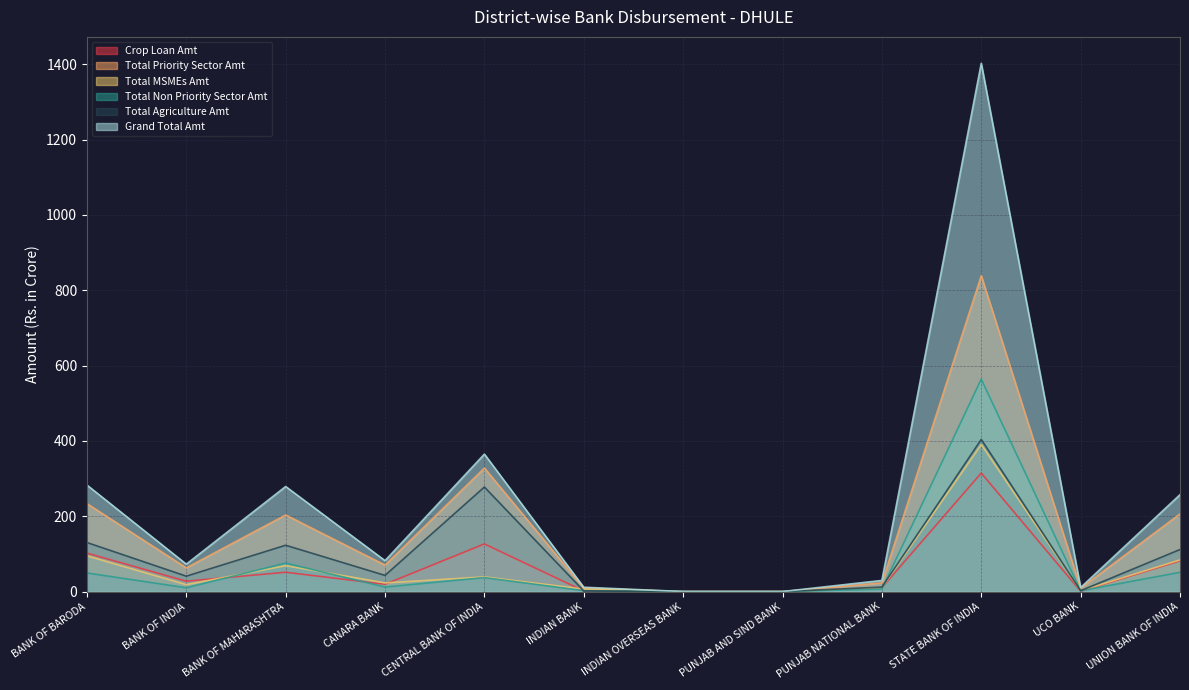

What is the label of the 2nd point from the left?

BANK OF INDIA